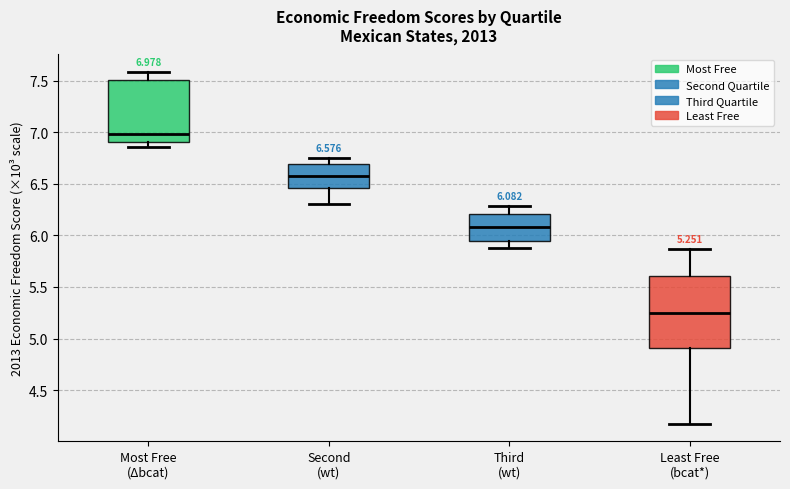

Comparing the boxes themselves (not the whiskers), which one is the tallest?

Least Free (bcat*)